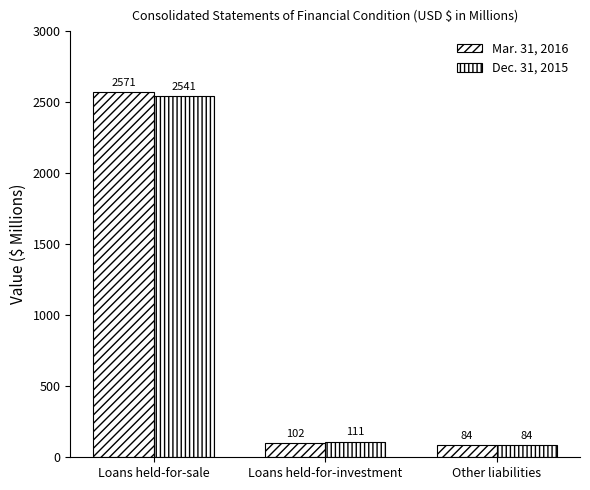

Are the bars grouped side by side (vs. stacked)?

Yes